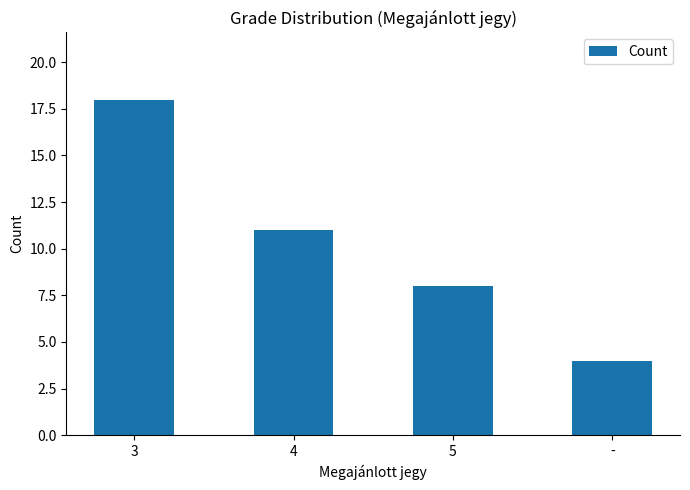

The chart shows a value of 8 at 5. True or false?

True